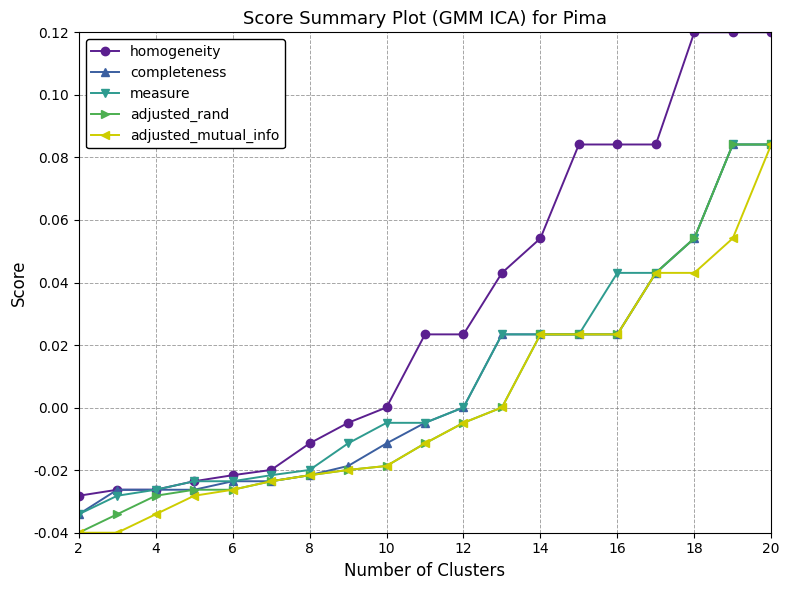

Which series has the largest total across all categories?

homogeneity